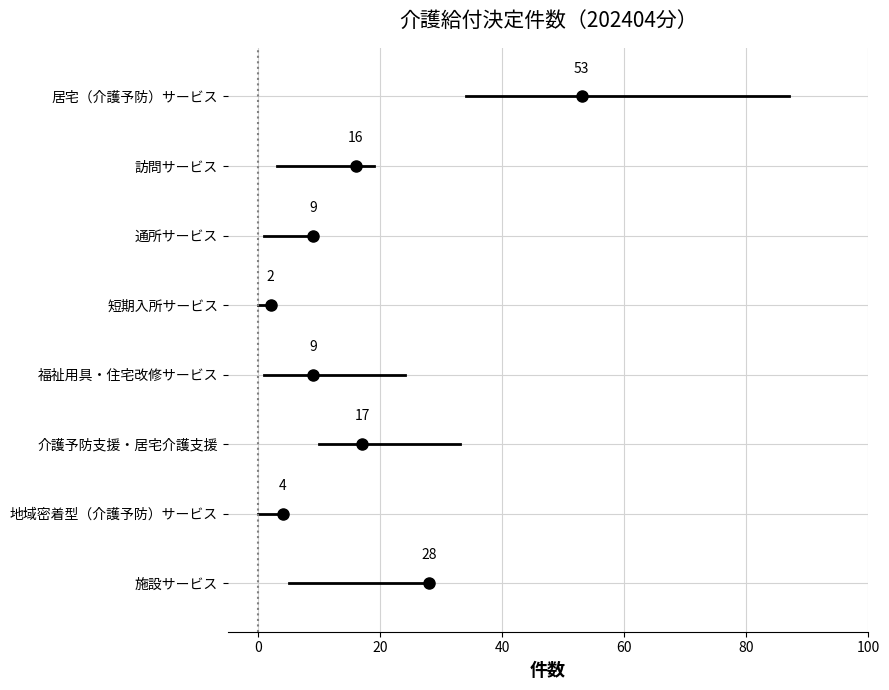

At which category is the sum across all series the highest?

居宅（介護予防）サービス